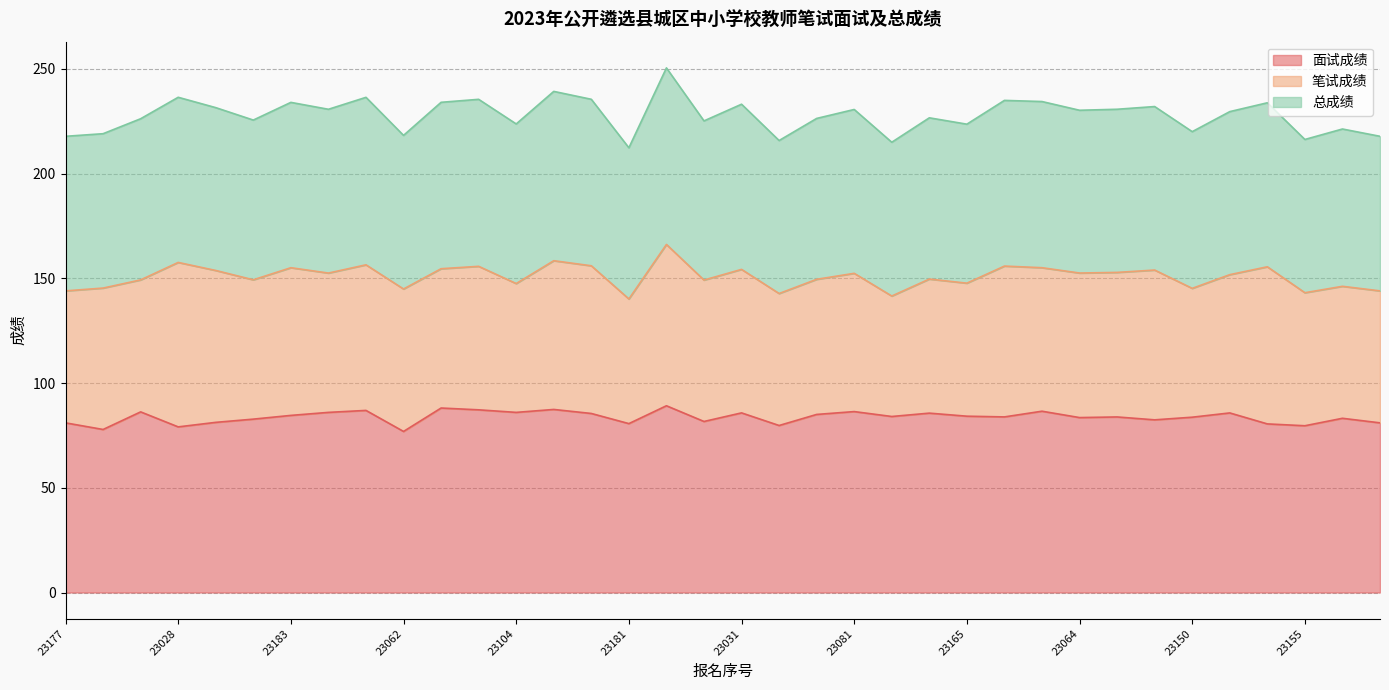

What is the average value of the 总成绩 series?

227.8